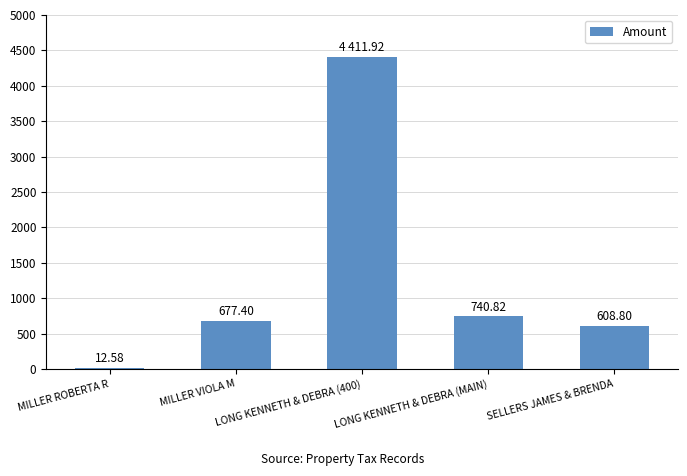

At which label does the data first exceed 677?

MILLER VIOLA M